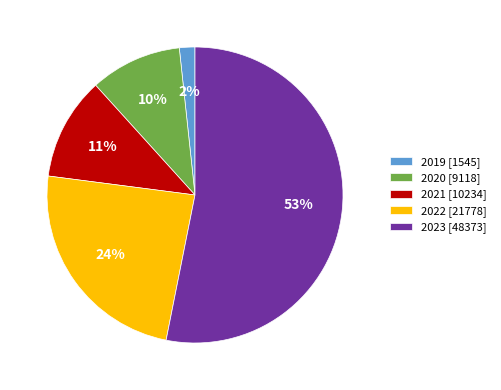

What is the largest slice in the pie chart?

2023